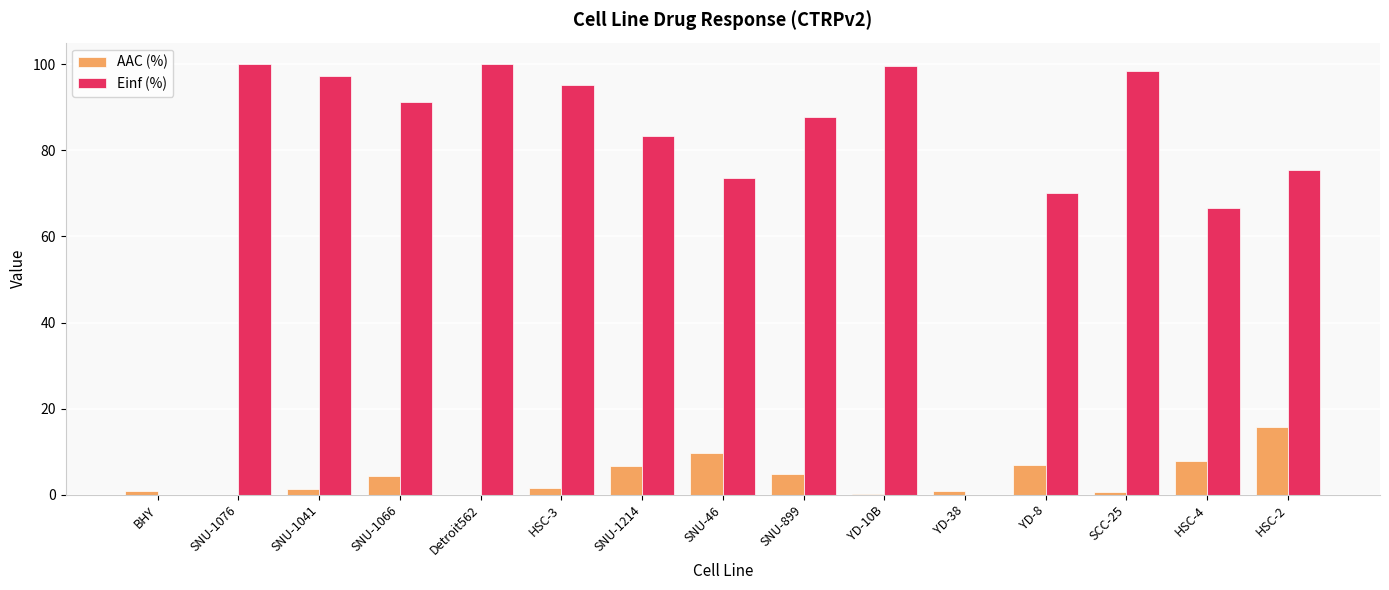

How many distinct data groups are displayed?

2